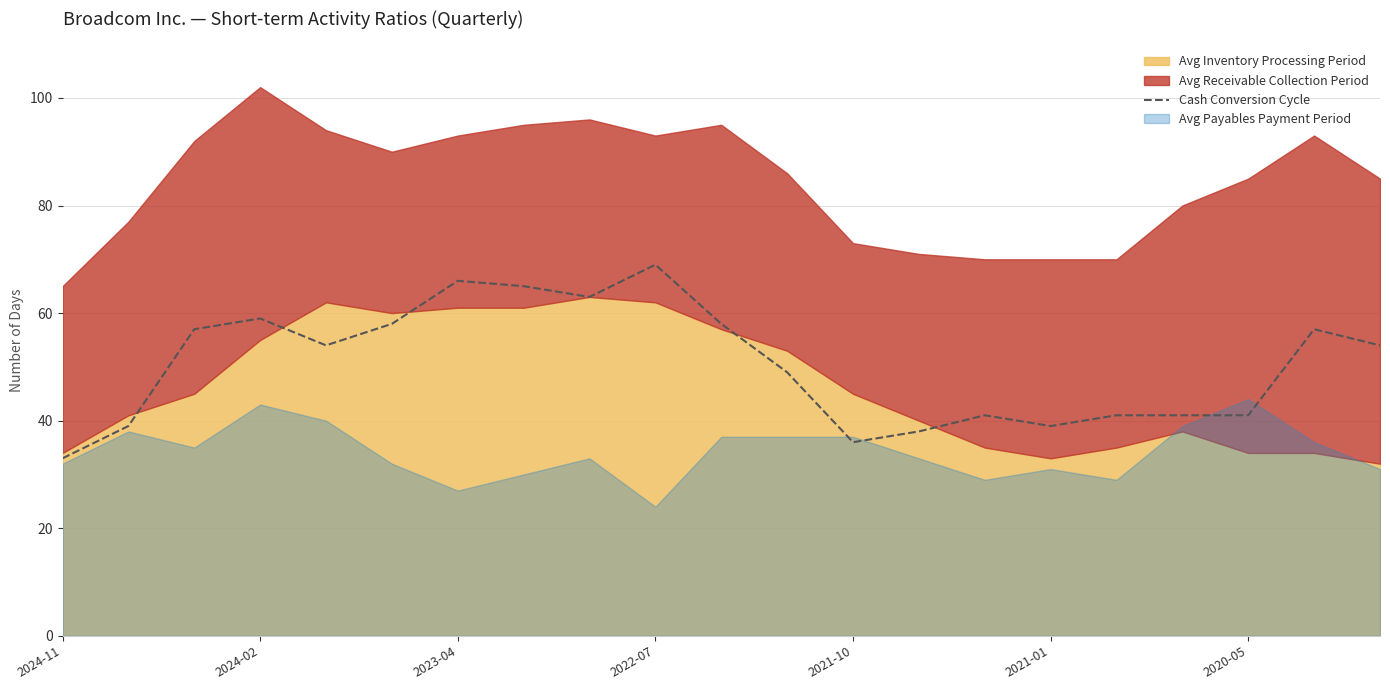

What is the lowest value of the Cash Conversion Cycle series?

33